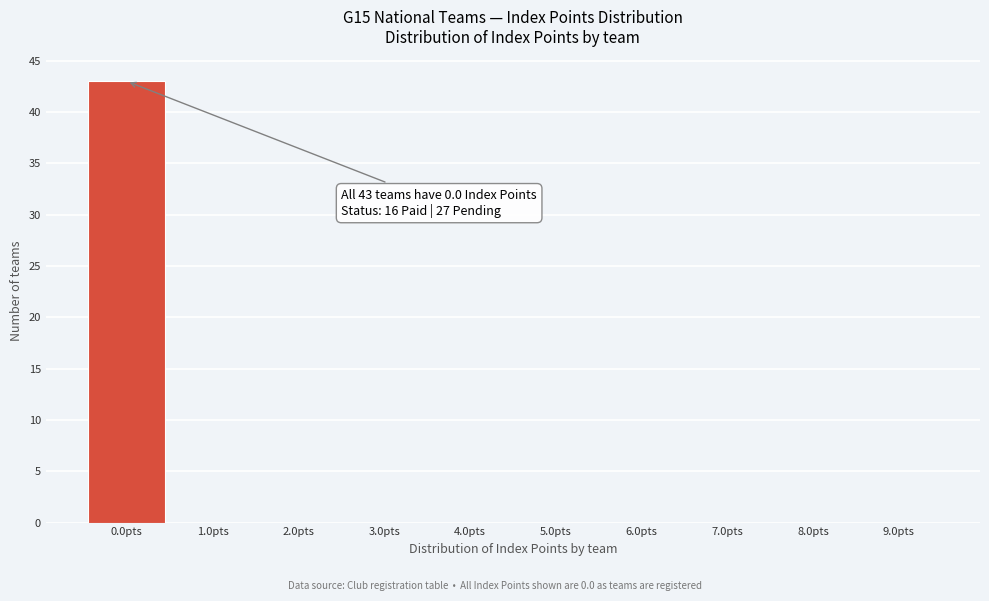

Over which range of the x-axis is the bar tallest?

-0.5 to 0.5